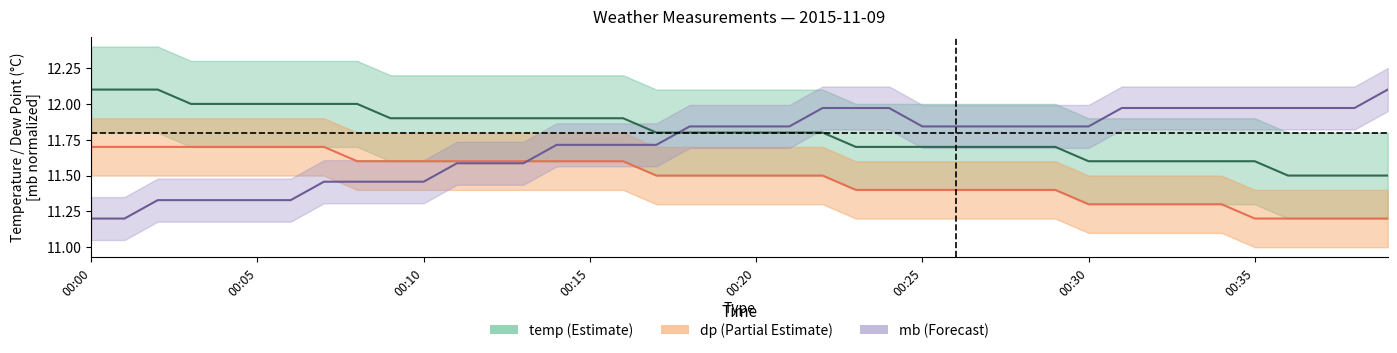

Between 00:00 and 39, which series saw the biggest shift?

mb